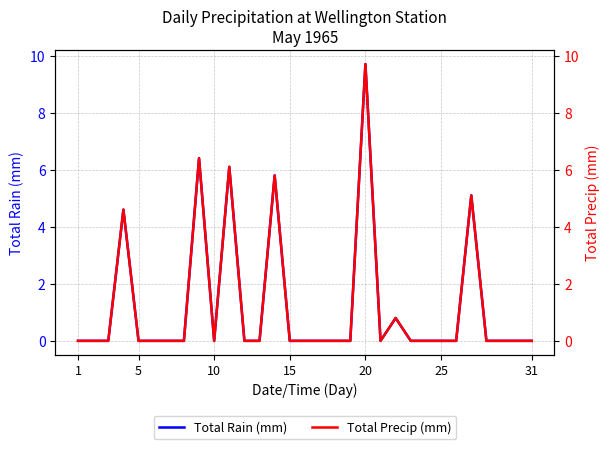

Which series has the largest range (max minus min)?

Total Rain (mm)